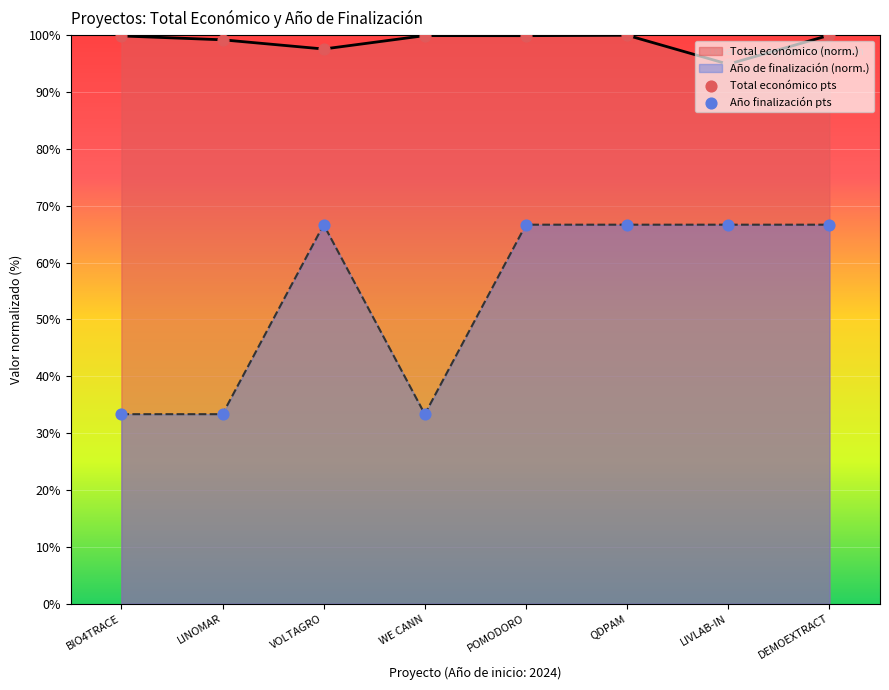

Which series has the largest Y range (max minus min)?

Año finalización pts